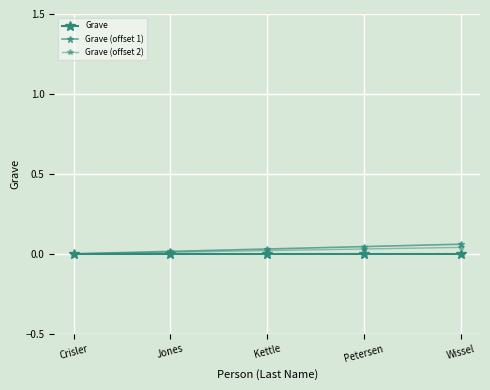

At which label is Grave (offset 2) closest to 0?

Crisler